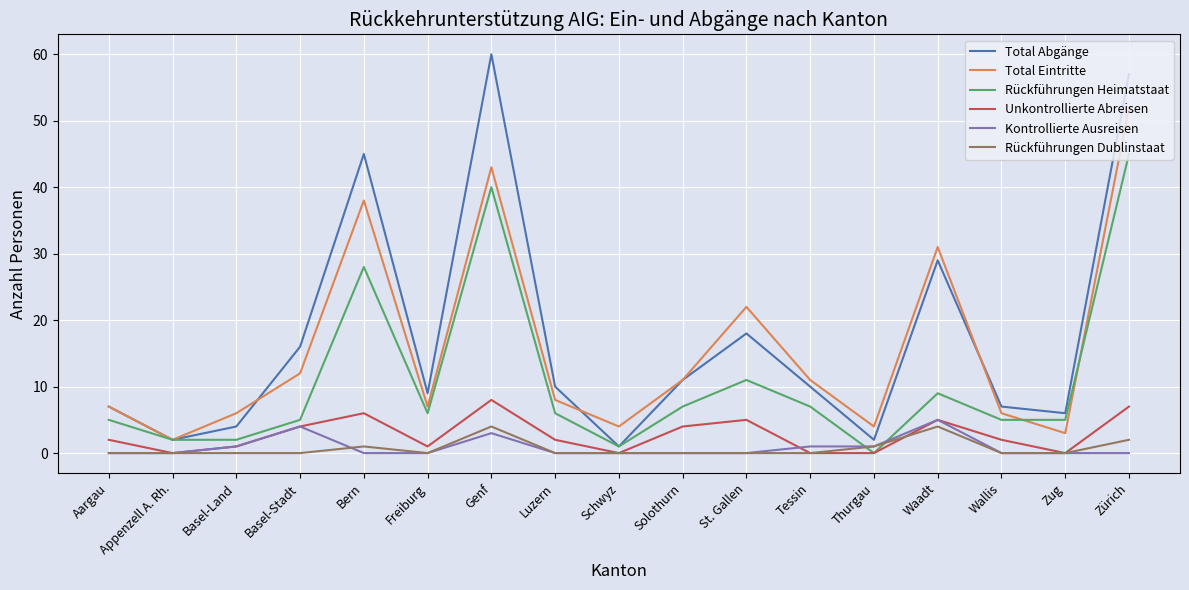

What is the spread (max minus min) of values at Luzern?

10